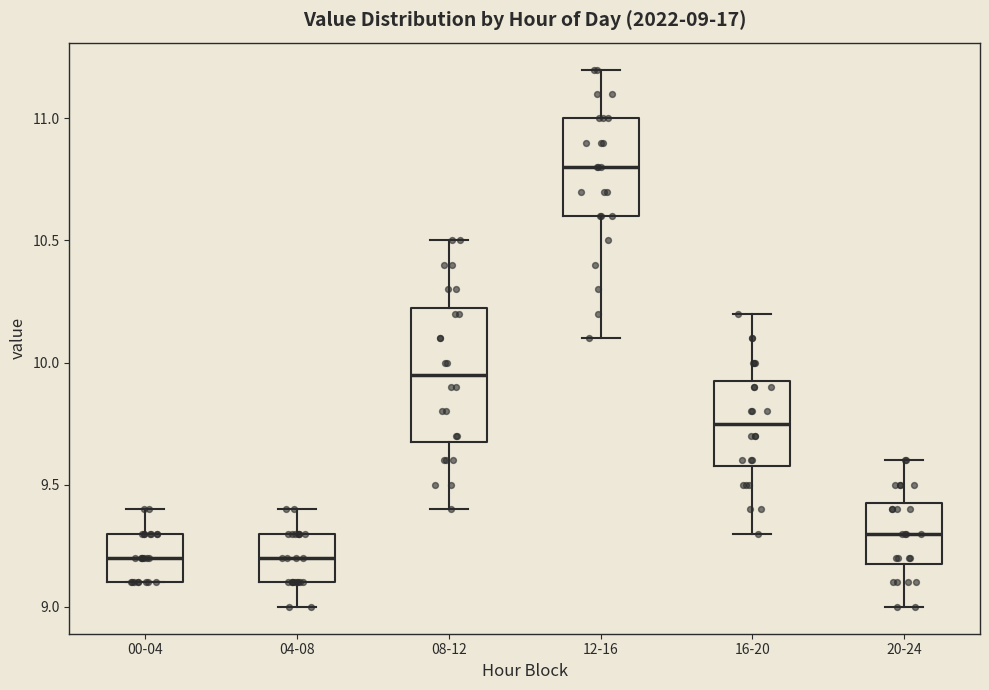

Comparing the boxes themselves (not the whiskers), which one is the tallest?

08-12